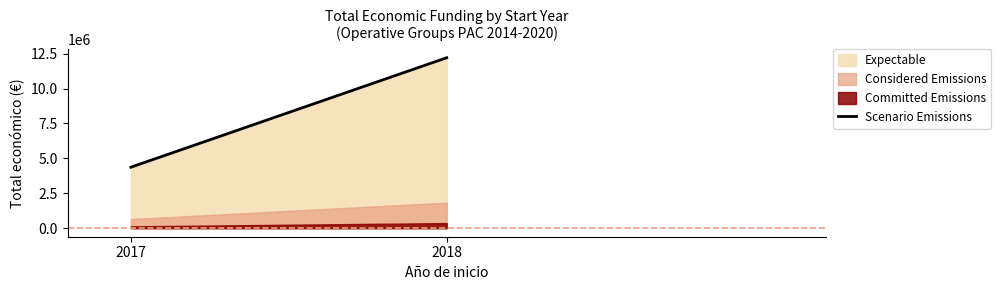

List the labels in order of value, smallest first.

2017, 2018